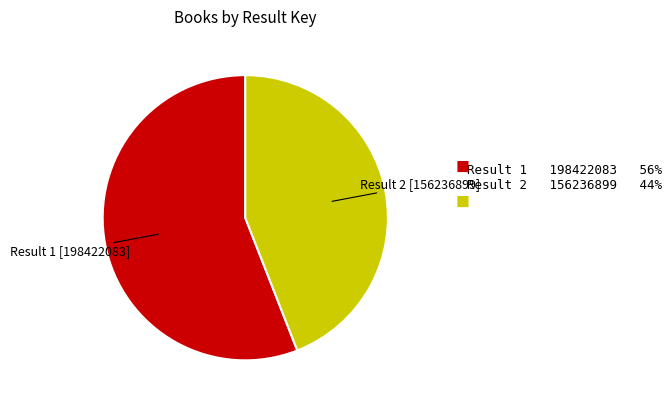

How many slices are in this pie chart?

2